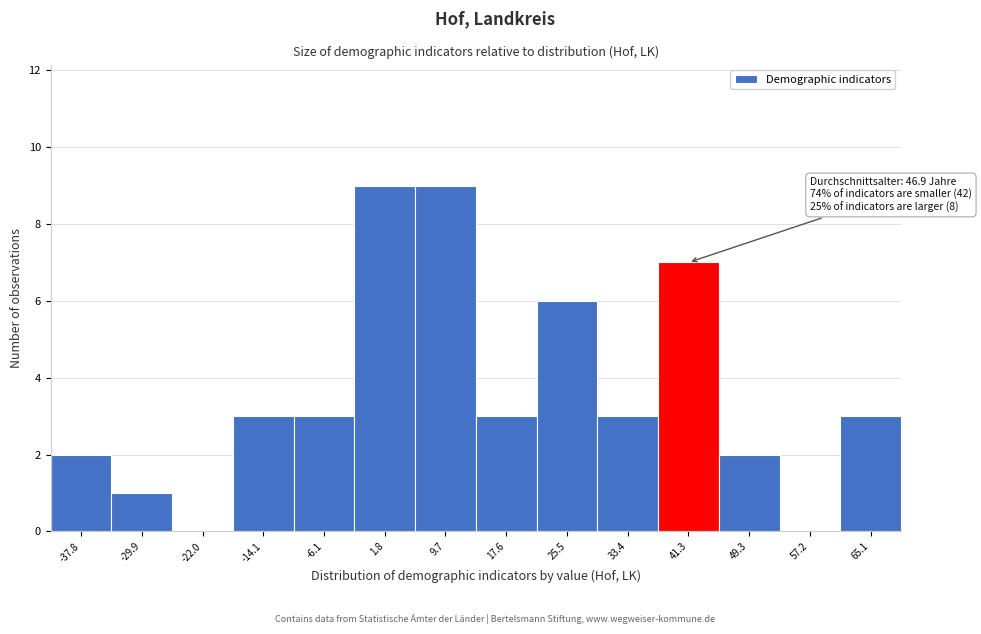

Reading right to left, list all the values displayed in this chart.

65.1=3	57.2=0	49.3=2	41.3=7	33.4=3	25.5=6	17.6=3	9.7=9	1.8=9	-6.1=3	-14.1=3	-22.0=0	-29.9=1	-37.8=2